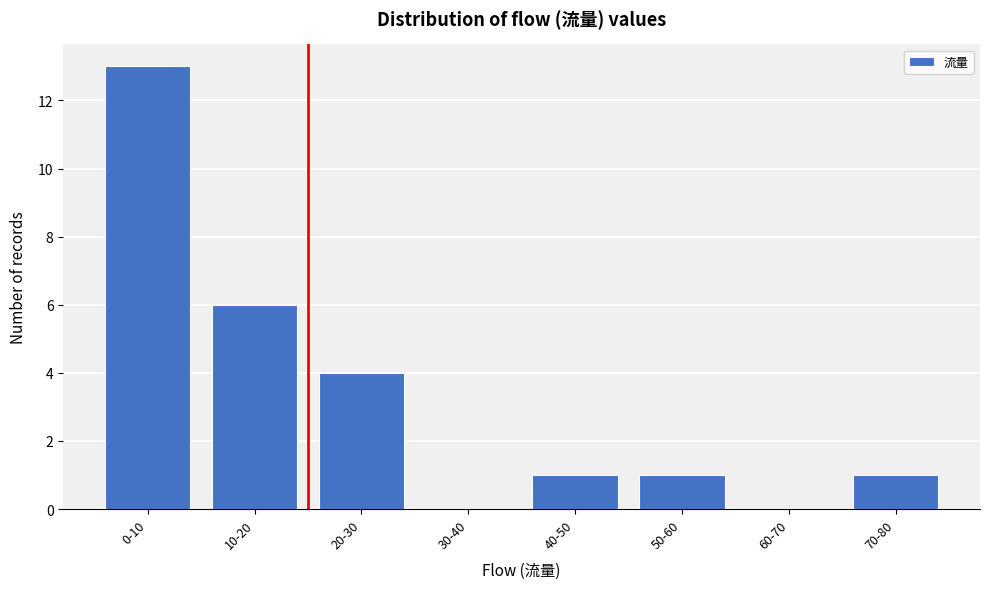

Reading left to right, extract all data points from this chart.

0-10=13	10-20=6	20-30=4	30-40=0	40-50=1	50-60=1	60-70=0	70-80=1